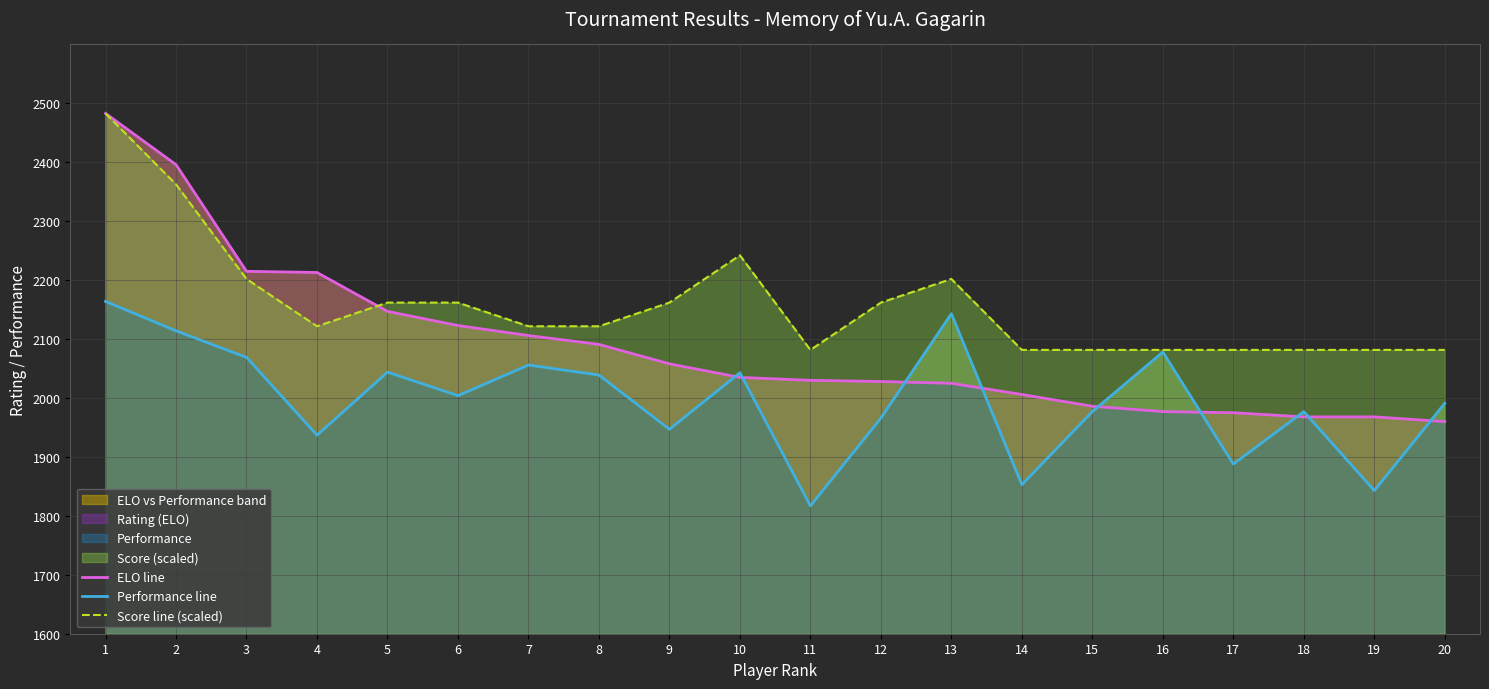

Does the chart display data point markers on the line(s)?

No